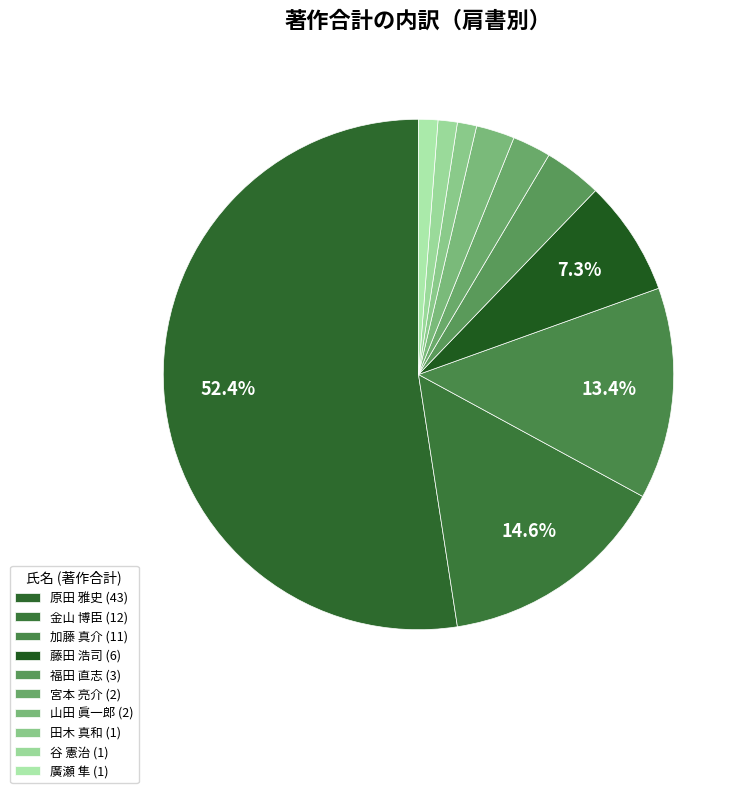

How many slices are in this pie chart?

10